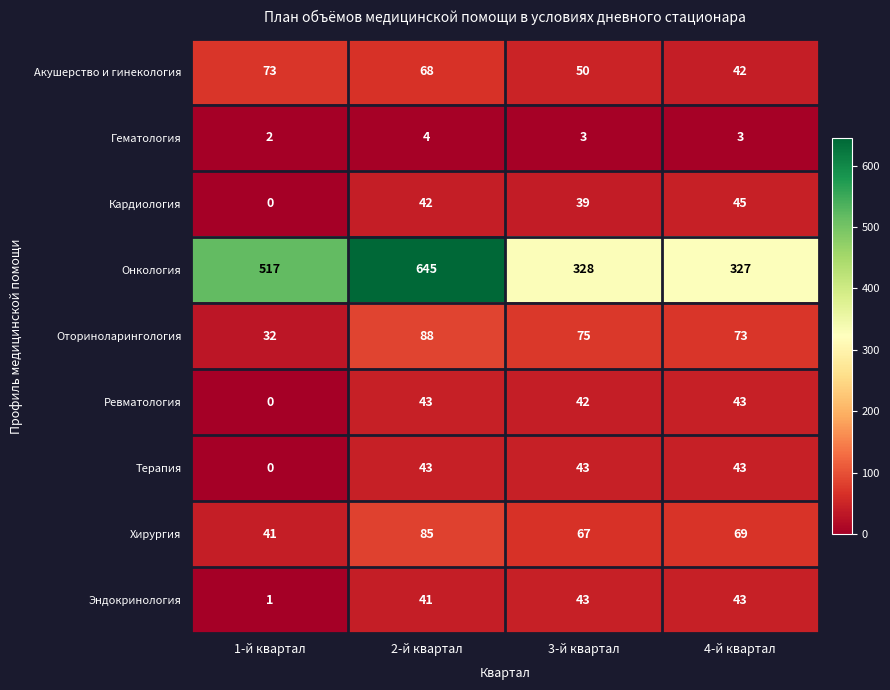

The Гематология series shows 2 at 2-й квартал. True or false?

False